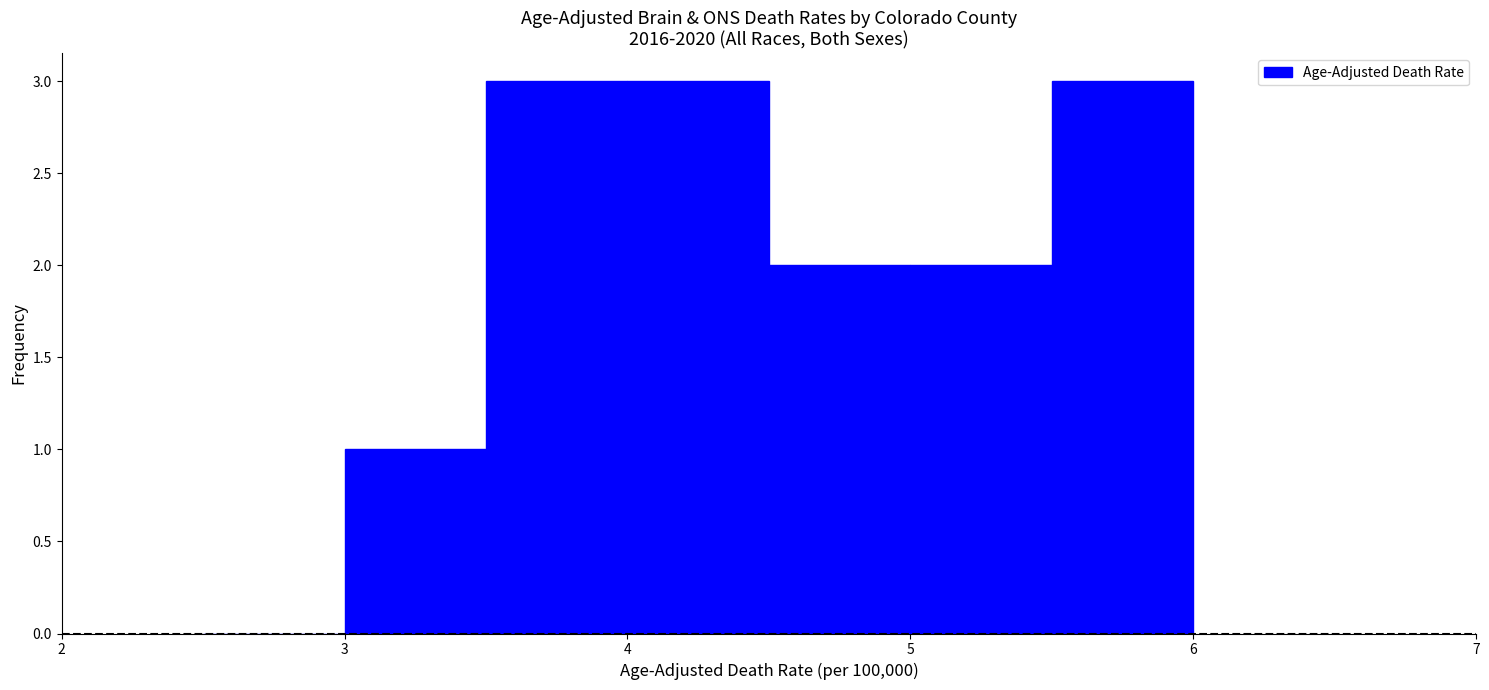

Reading left to right, list every bar in this chart as the range it spans on the x-axis followed by its height. The values are not printed on the chart, so give them approximately, as read against the axis.

2.5 to 3.0: 0
3.0 to 3.5: 1
3.5 to 4.0: 3
4.0 to 4.5: 3
4.5 to 5.0: 2
5.0 to 5.5: 2
5.5 to 6.0: 3